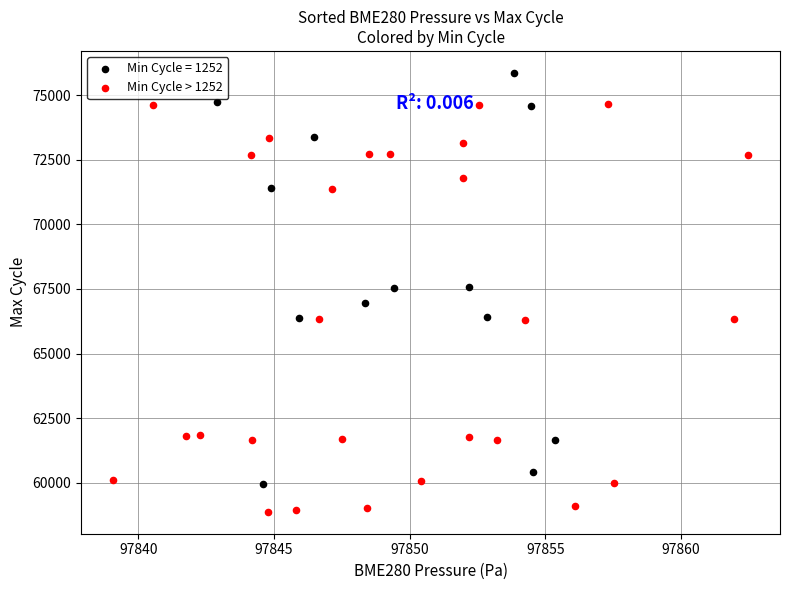

Which series reaches the minimum Y coordinate?

Min Cycle > 1252